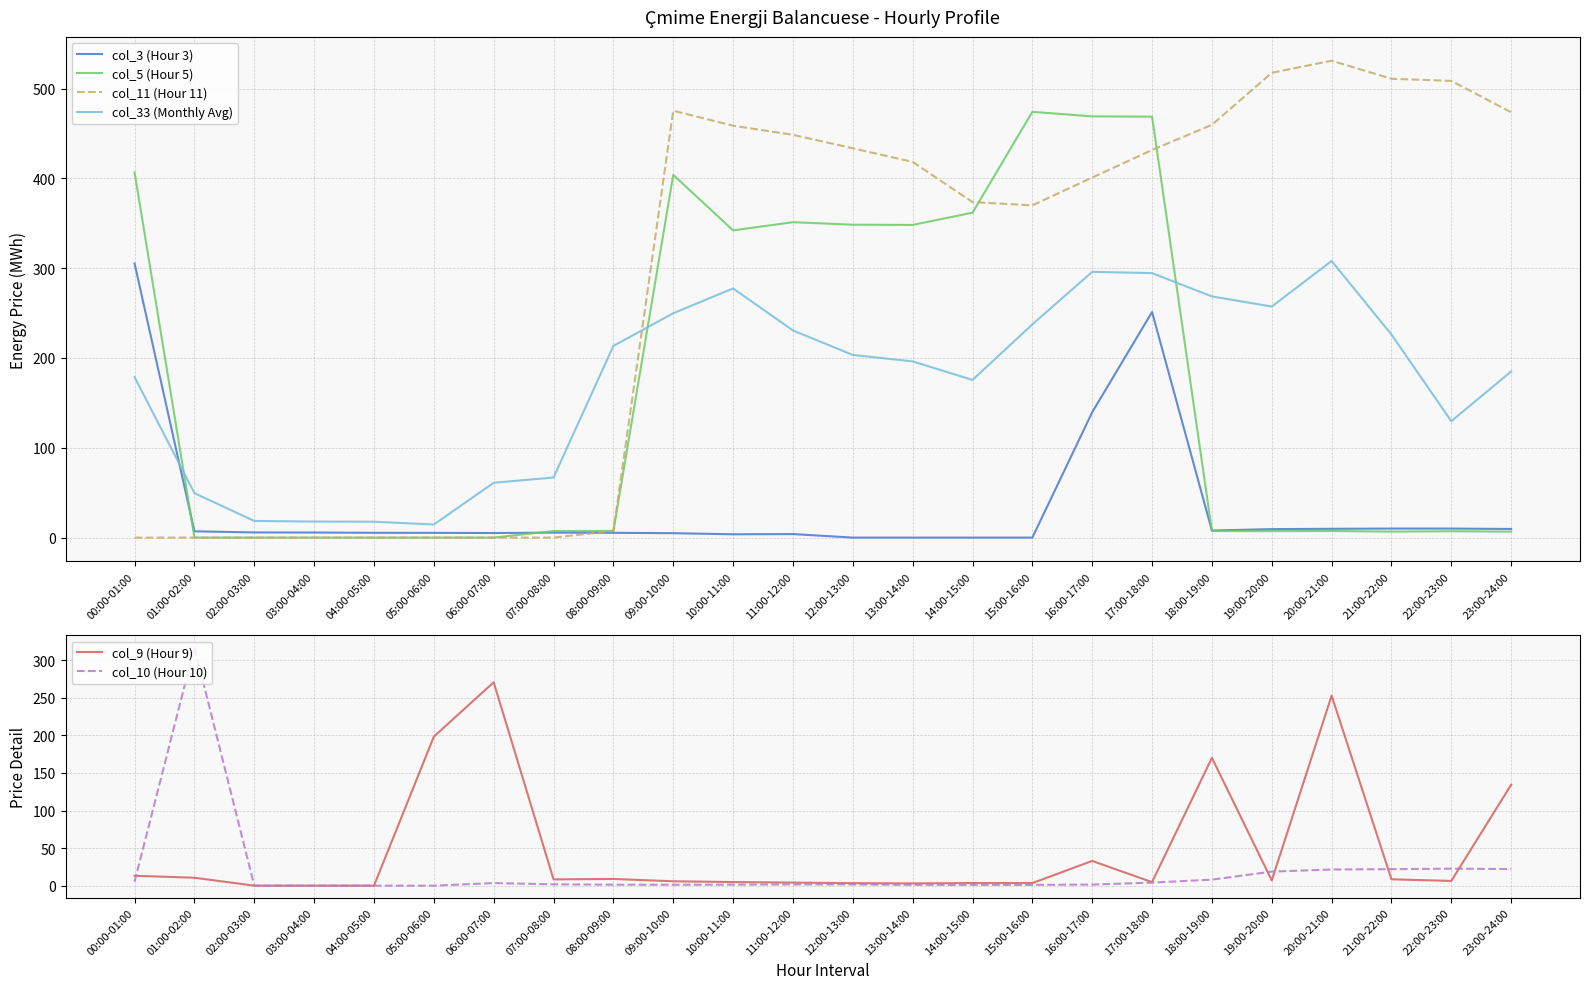

True or false: col_33 (Monthly Avg) has more than 1 points higher than both neighbors.

True